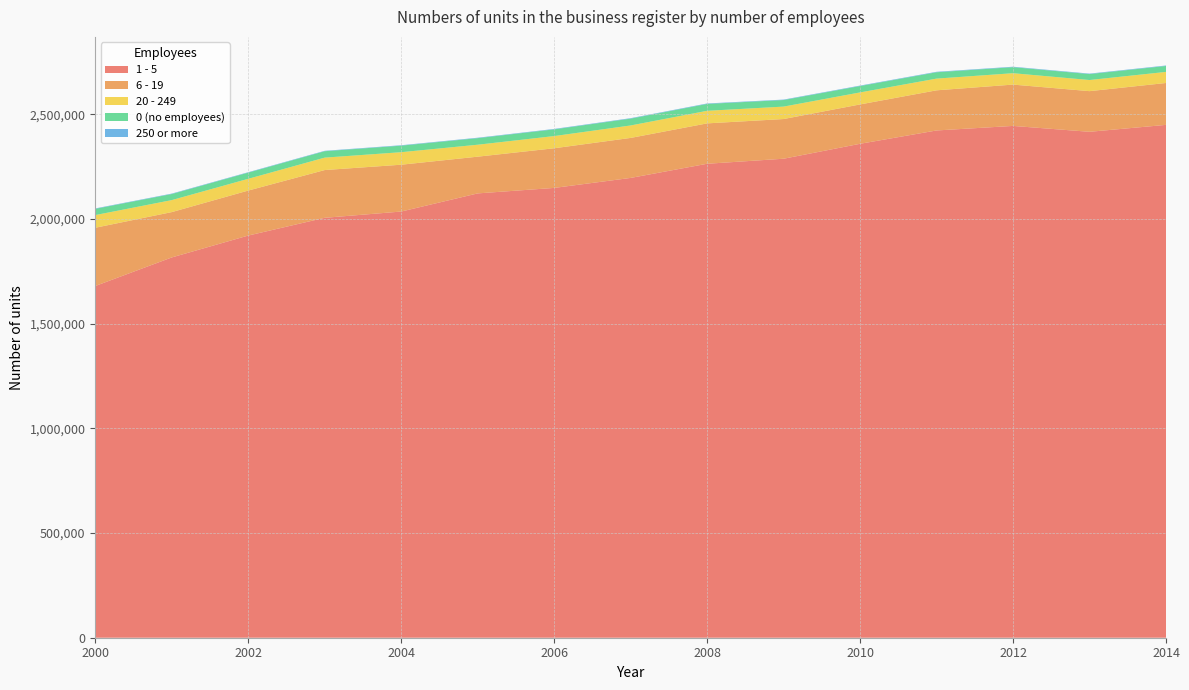

Reading left to right, extract all data points from this chart.

1 - 5: 2000=1680188	2001=1816576	2002=1921123	2003=2005938	2004=2035842	2005=2122472	2006=2148666	2007=2196425	2008=2264051	2009=2288148	2010=2359471	2011=2423173	2012=2444857	2013=2416760	2014=2449884
6 - 19: 2000=278255	2001=216591	2002=214953	2003=228133	2004=223703	2005=175470	2006=189436	2007=191124	2008=192939	2009=189588	2010=188060	2011=191731	2012=197403	2013=194196	2014=200067
20 - 249: 2000=60471	2001=57305	2002=56094	2003=59290	2004=59783	2005=57059	2006=58248	2007=59490	2008=60059	2009=59378	2010=57328	2011=55957	2012=54383	2013=53146	2014=52926
0 (no employees): 2000=29843	2001=29065	2002=29620	2003=30686	2004=31256	2005=31452	2006=32022	2007=32642	2008=32890	2009=31434	2010=30529	2011=30359	2012=28872	2013=28482	2014=28386
250 or more: 2000=2013	2001=2025	2002=1955	2003=1930	2004=2017	2005=2037	2006=2109	2007=2182	2008=2210	2009=2063	2010=2163	2011=2224	2012=2139	2013=2153	2014=2196